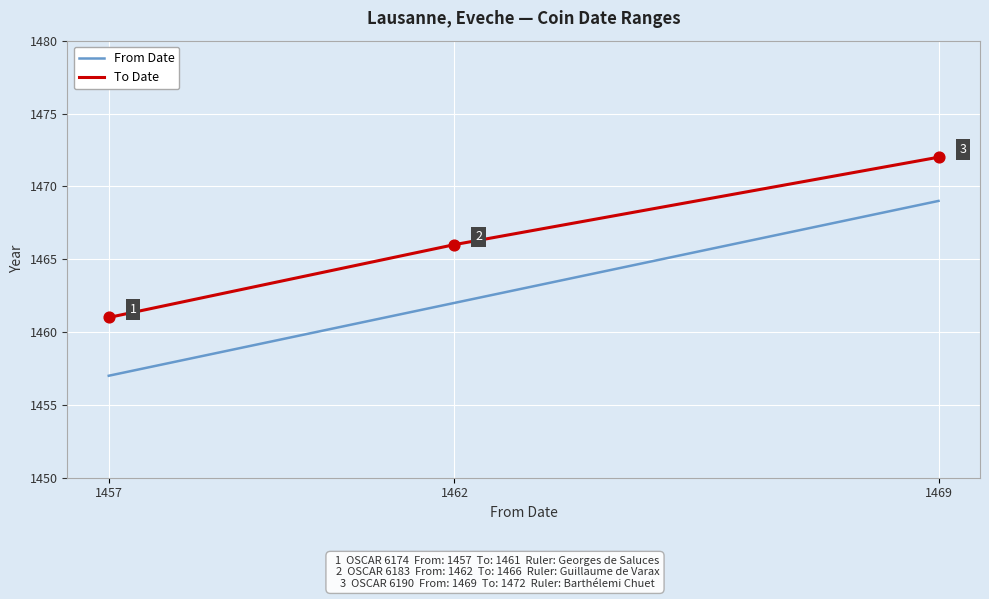

At which category is the sum across all series the highest?

1469